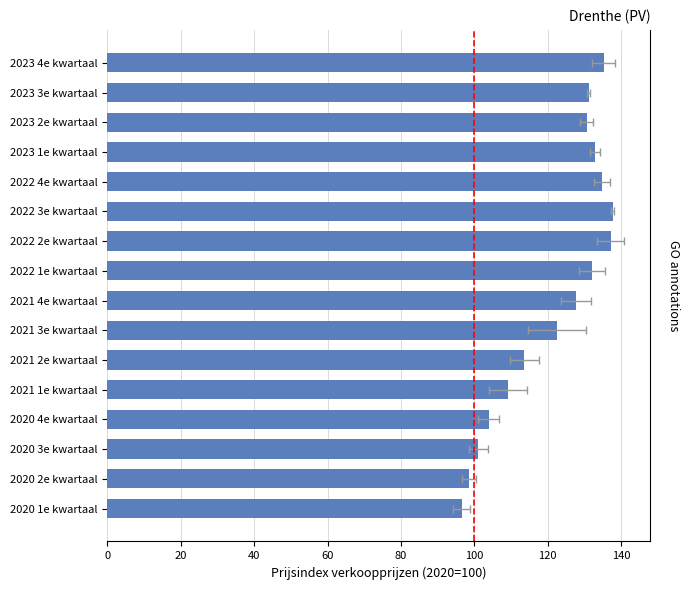

Is it true that the value at 2021 3e kwartaal is 122.5?

True